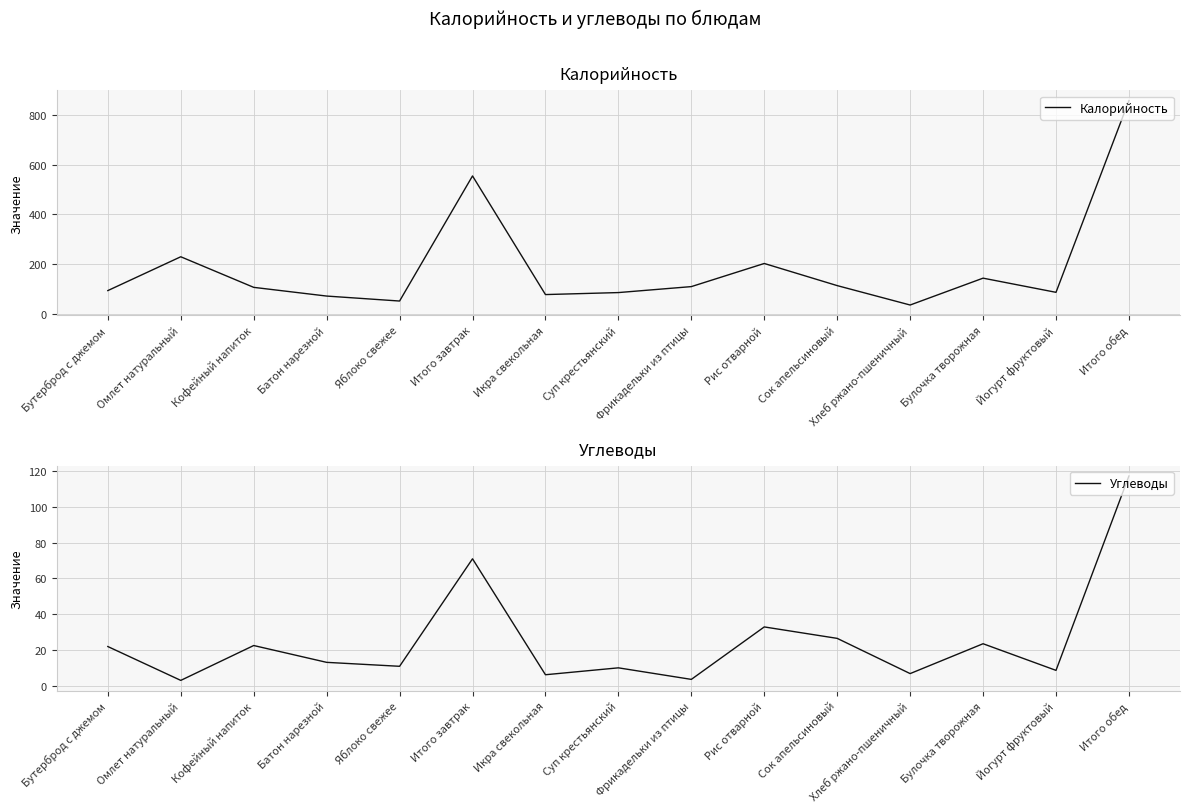

At which category does Калорийность reach its first local peak?

Омлет натуральный